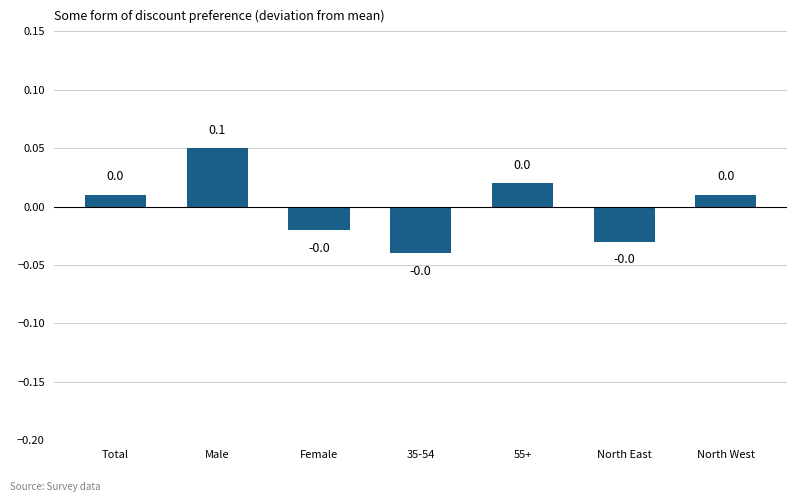

True or false: the data shows 0.0 at Total.

True